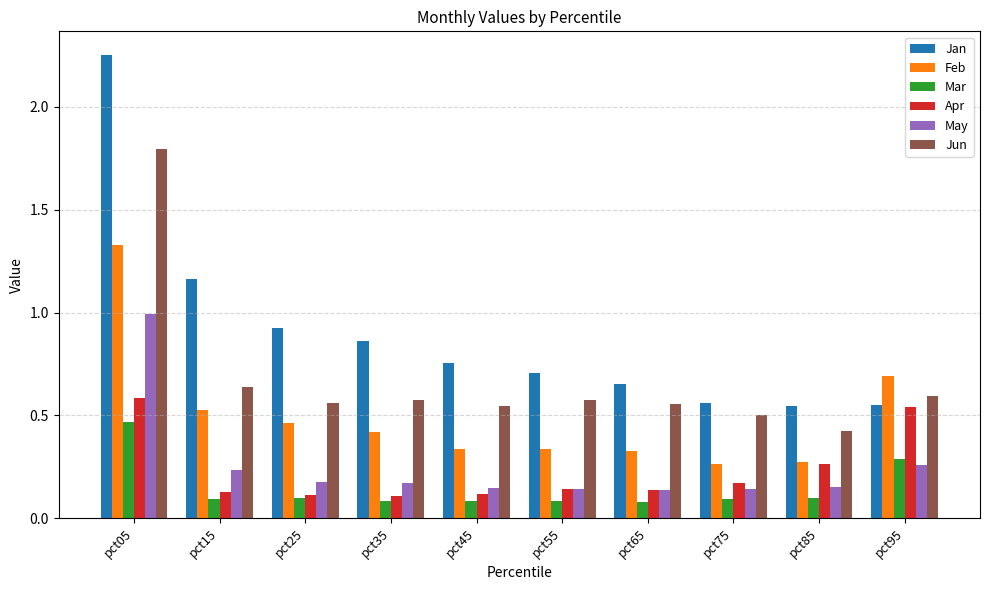

Which series has the largest range (max minus min)?

Jan